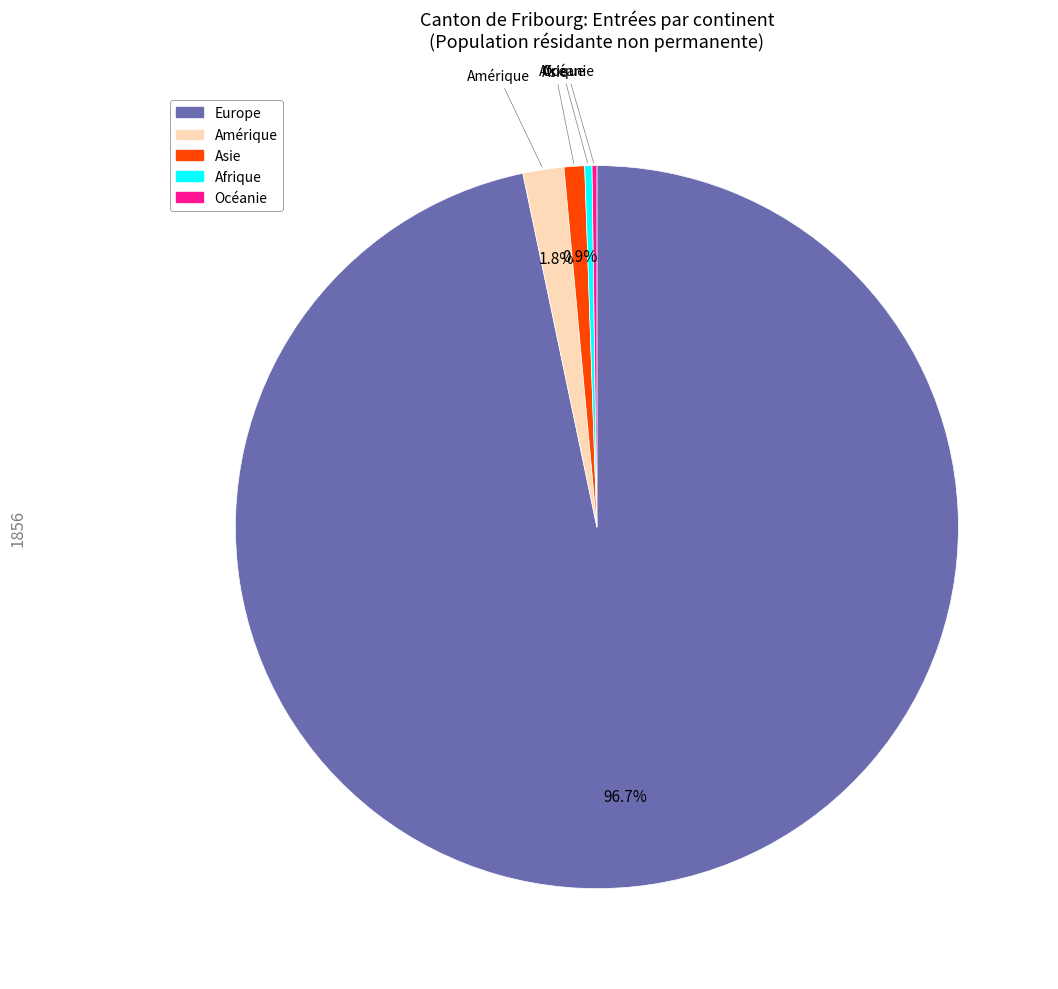

Rank the categories by value from lowest to highest.

Autres (Provenance inconnu), Océanie, Afrique, Asie, Amérique, Europe